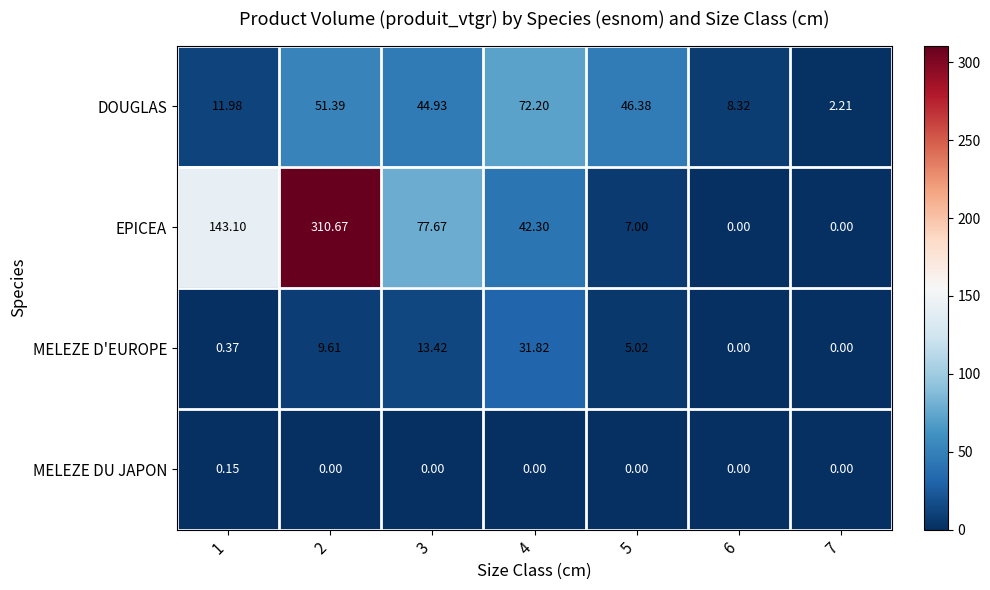

Count the number of data series in this chart.

4